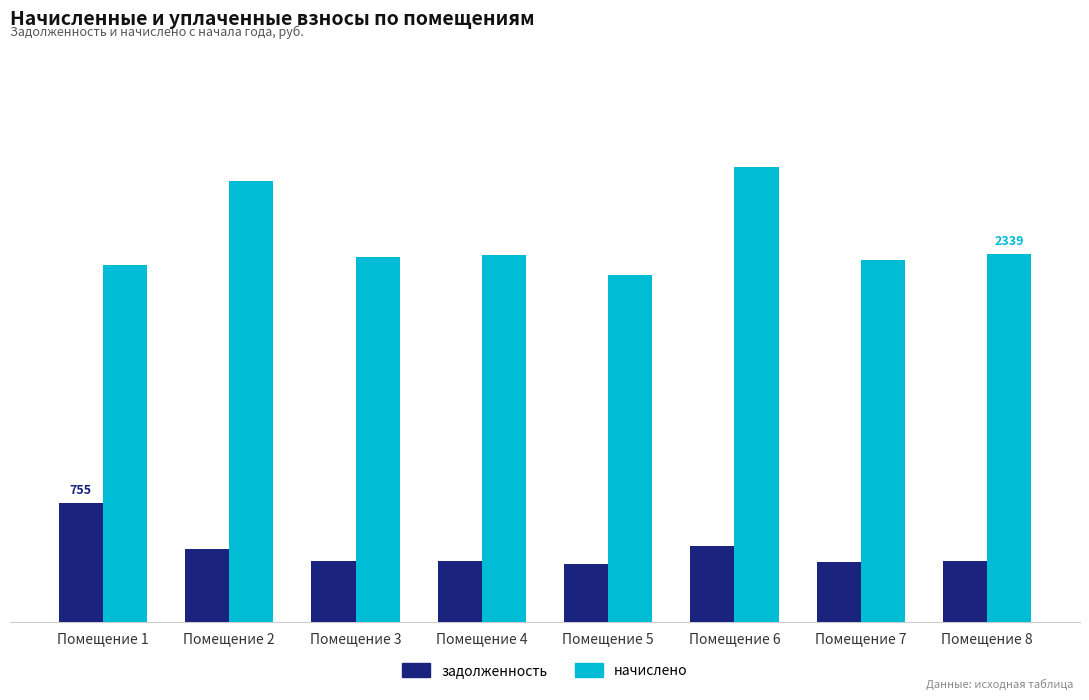

True or false: начислено has a value of 1150.1 at Помещение 1.

False